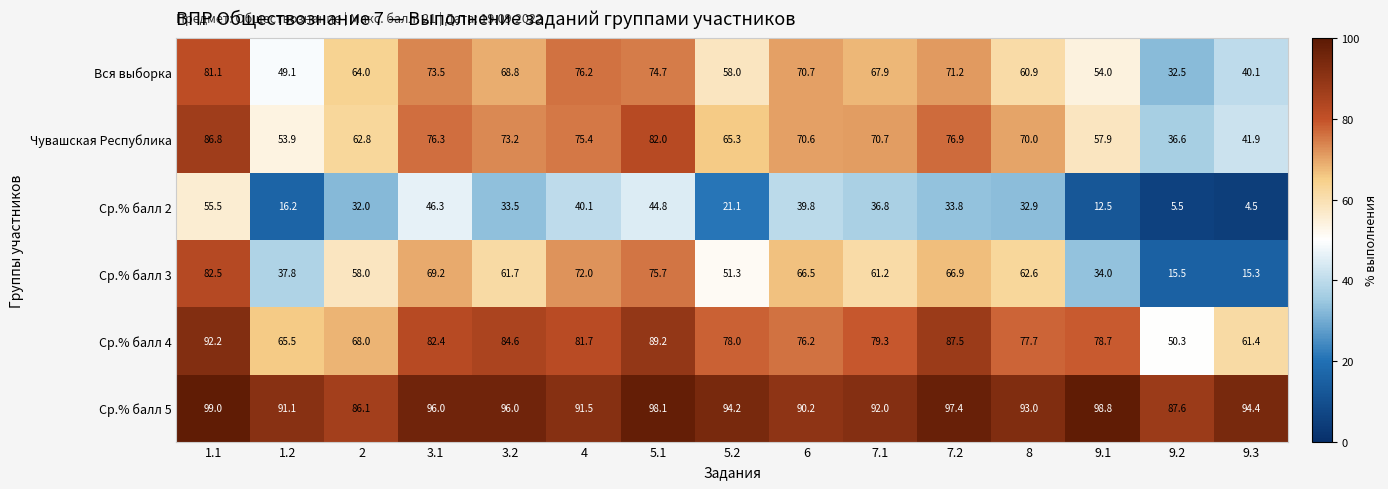

At how many categories does at least one series exceed 95?

6